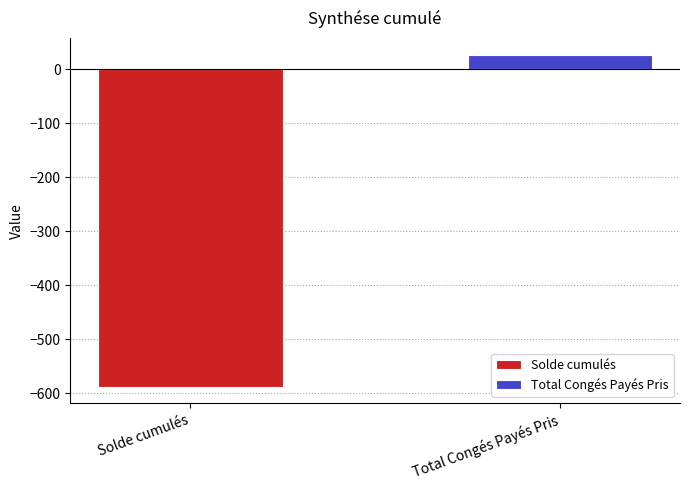

Which series has the widest spread of values?

Solde cumulés